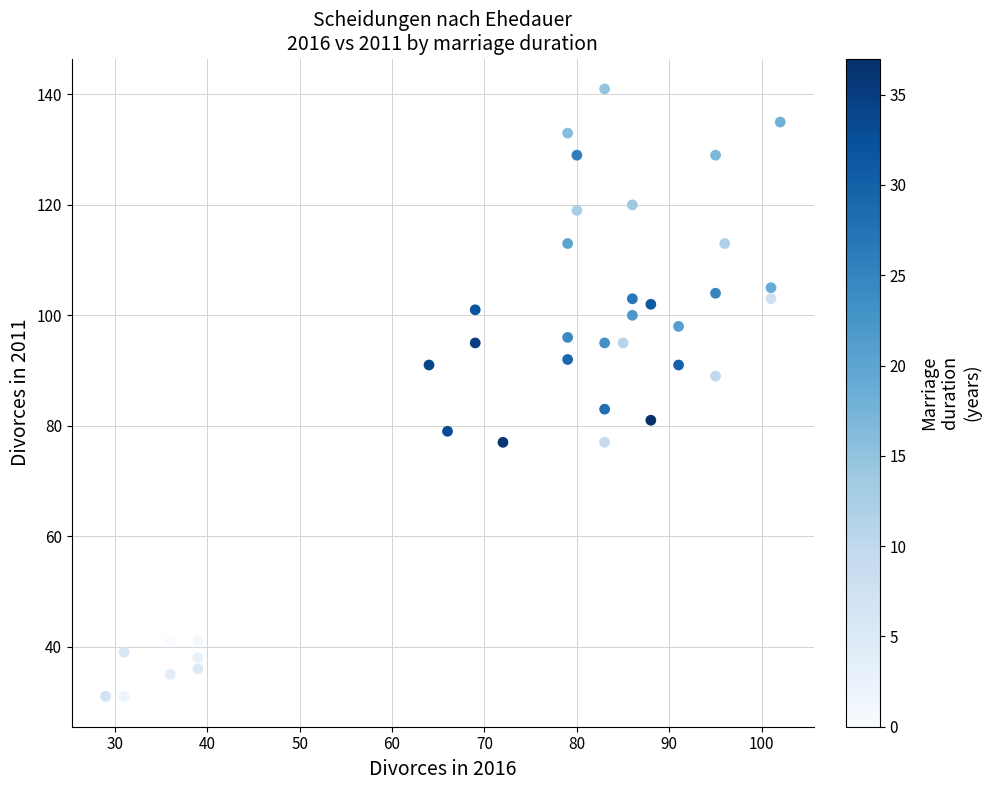

What is the range of Y values (max minus min)?

110